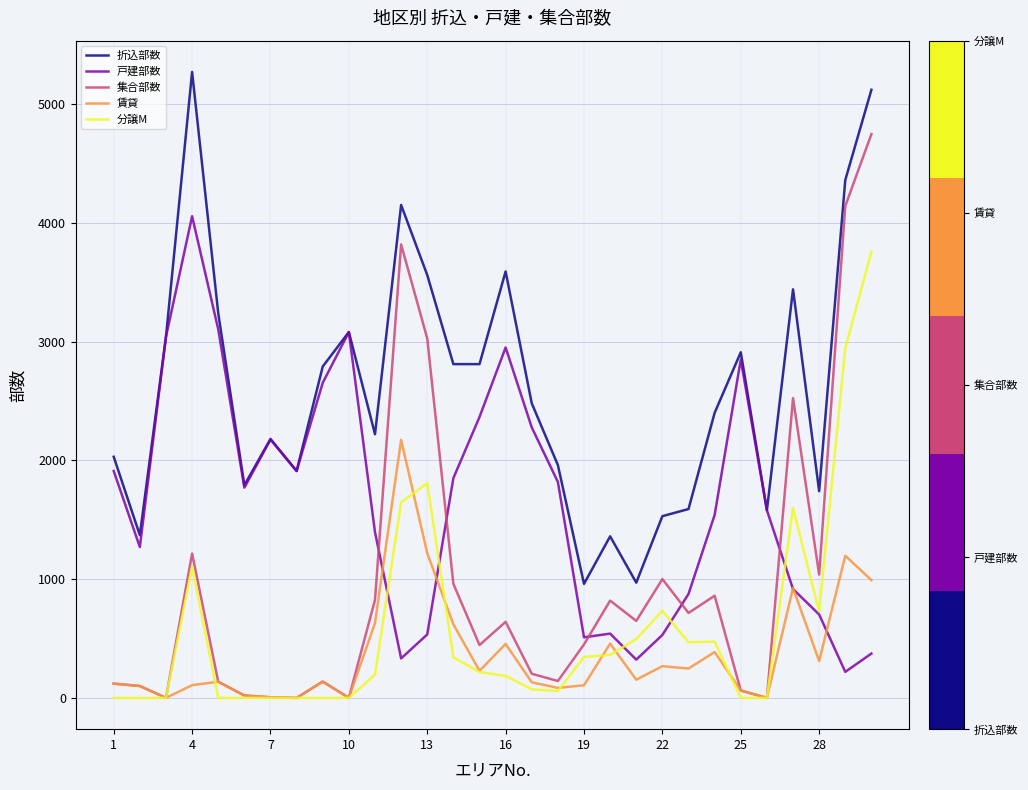

True or false: 賃貸 and 折込部数 intersect in this chart.

False